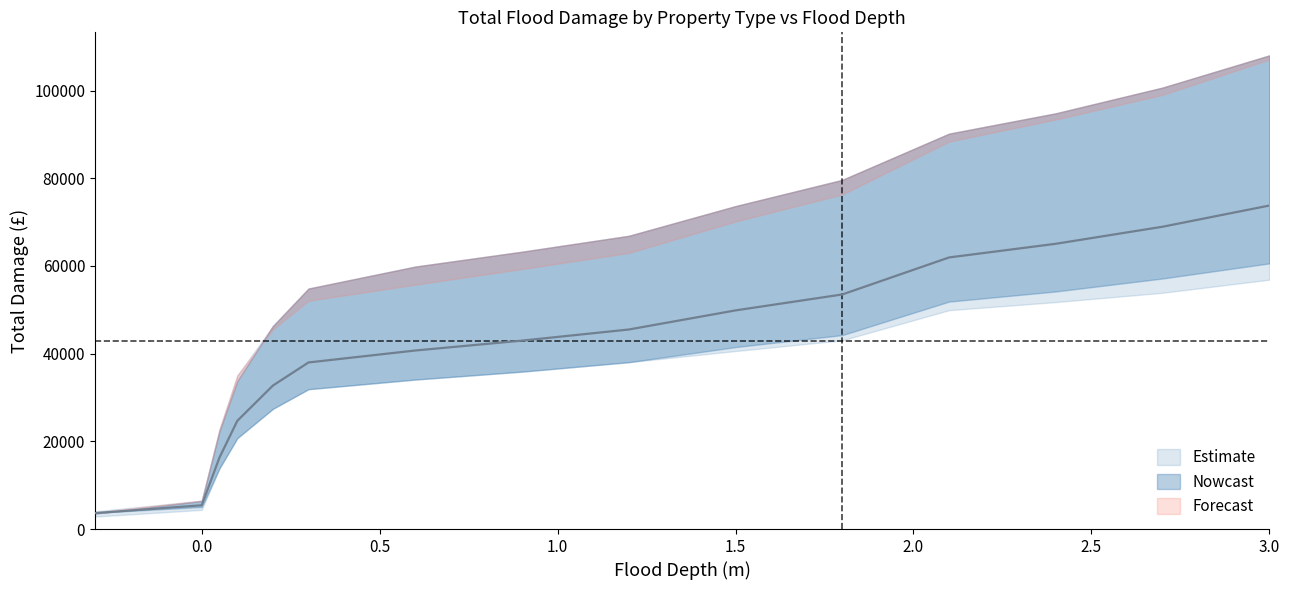

How many data points in Res Sector Avg are less than 42977?

7